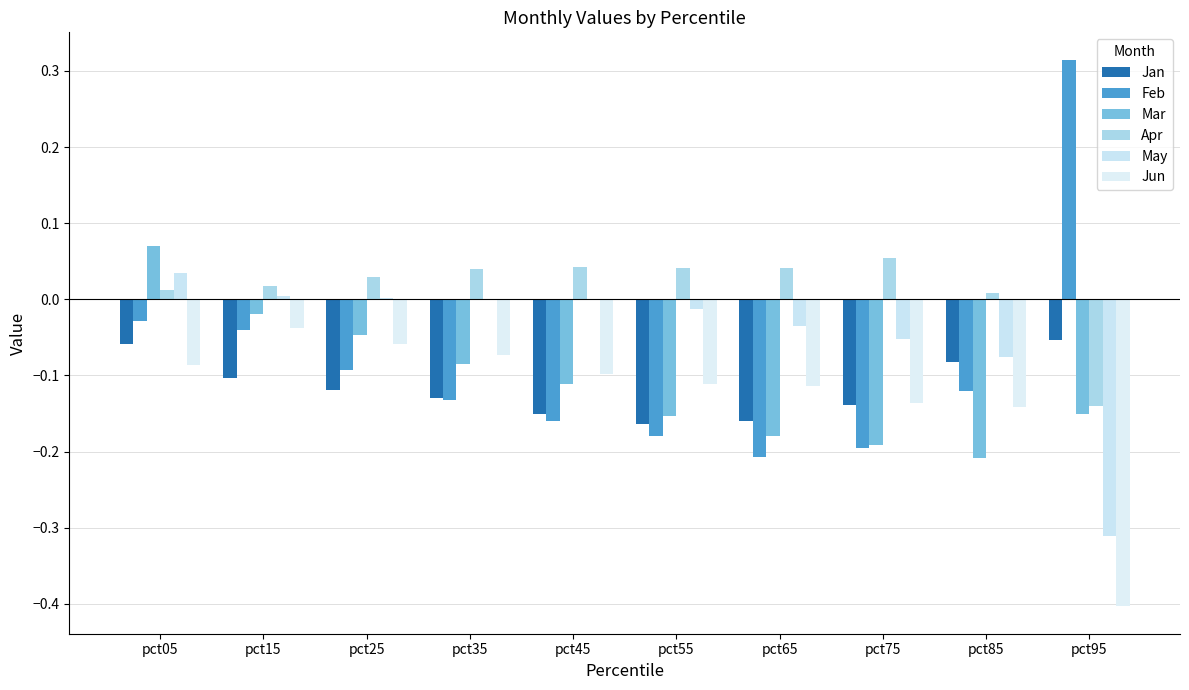

What is the value of the Jan bar at the 1st from the left?

-0.1